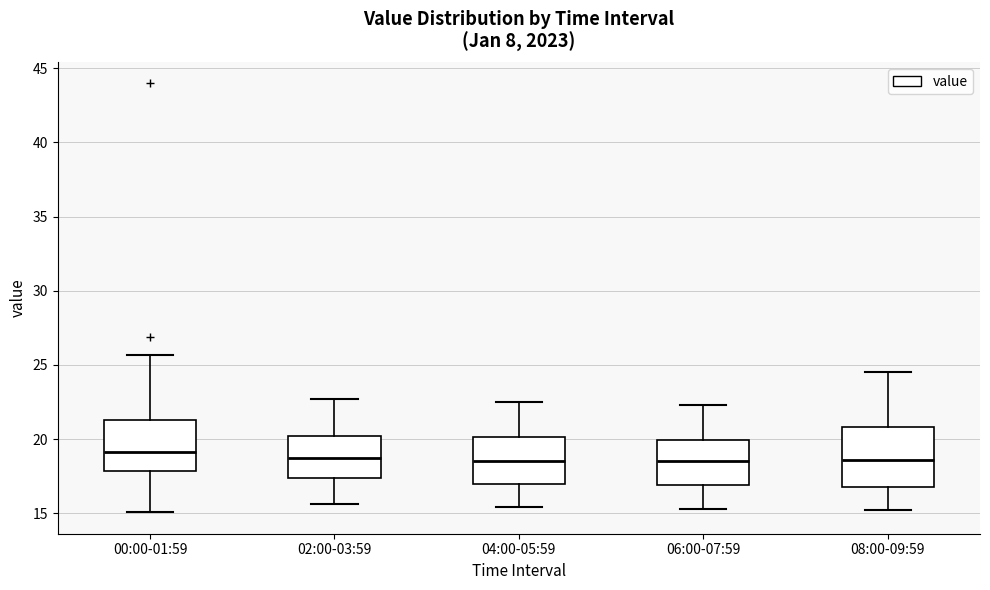

Comparing the boxes themselves (not the whiskers), which one is the tallest?

08:00-09:59